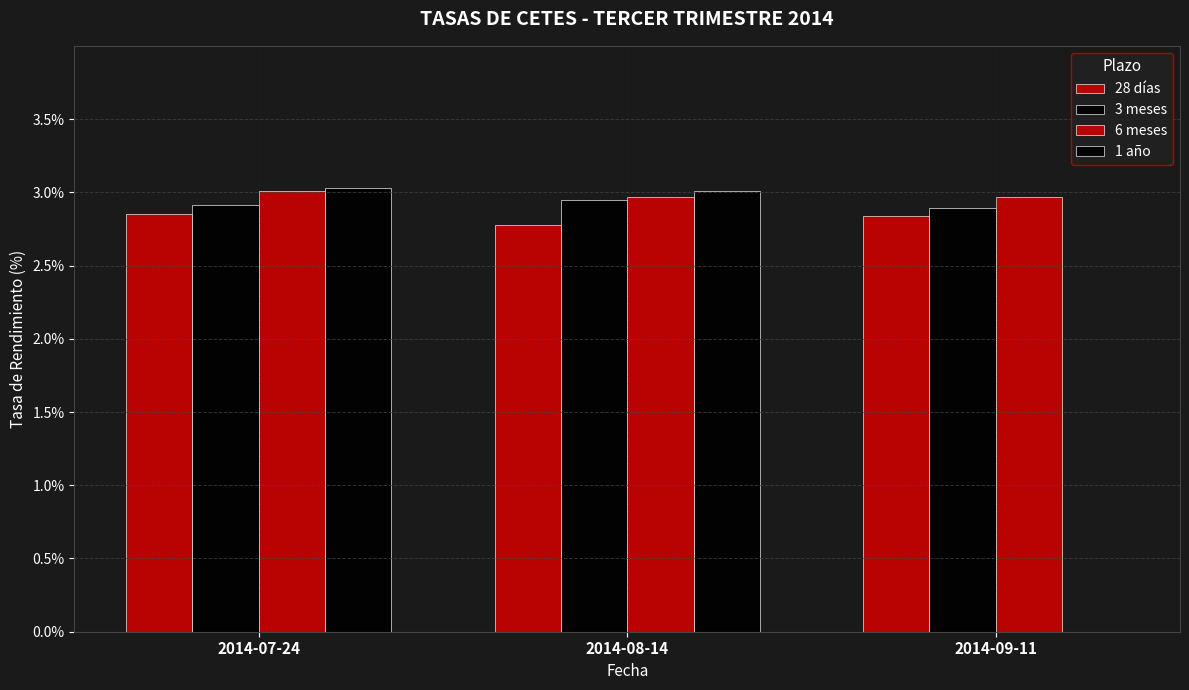

How many groups of bars are there?

3